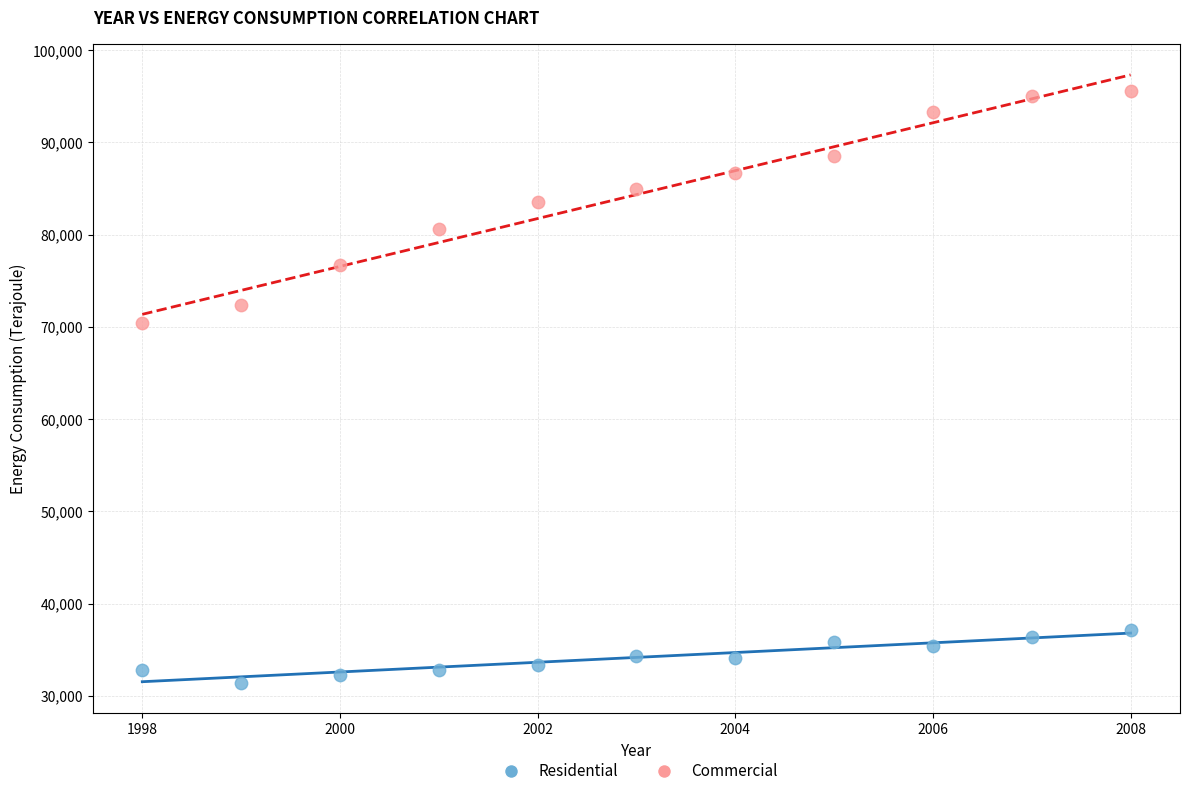

Which series reaches the maximum Y coordinate?

Commercial